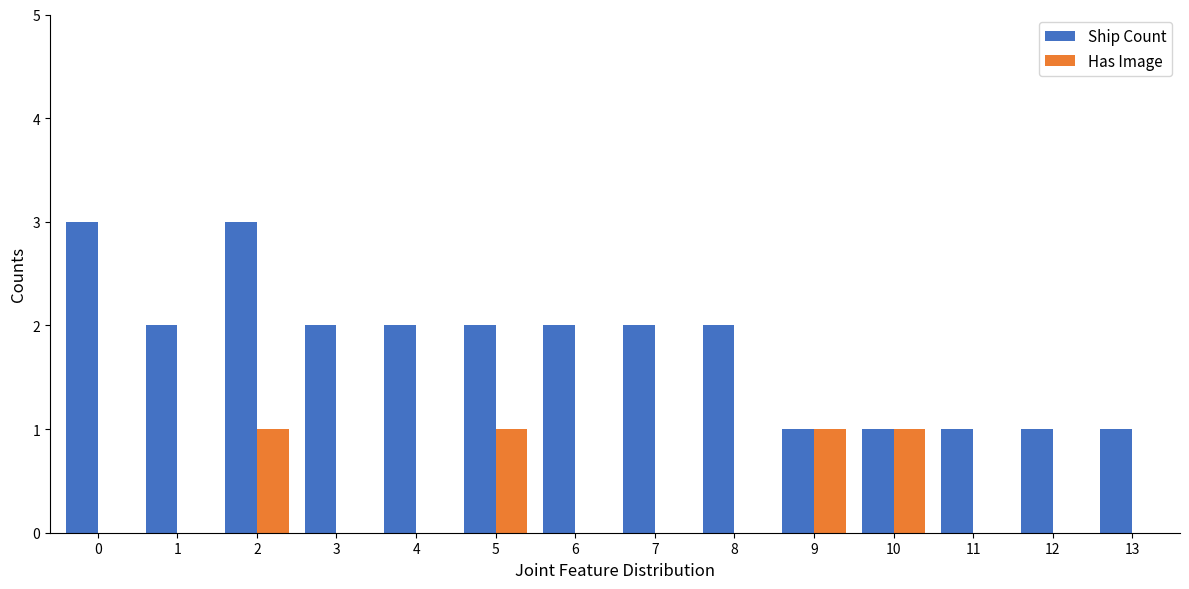

What is the sum of all Ship Count values?

25